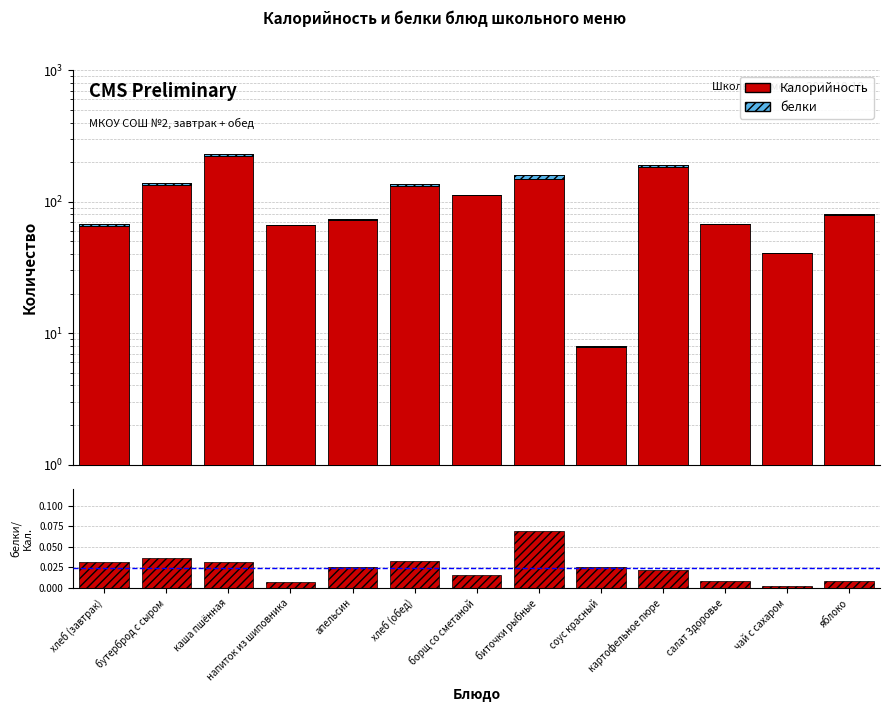

Which series changed the most between каша пшённая and картофельное пюре?

Калорийность